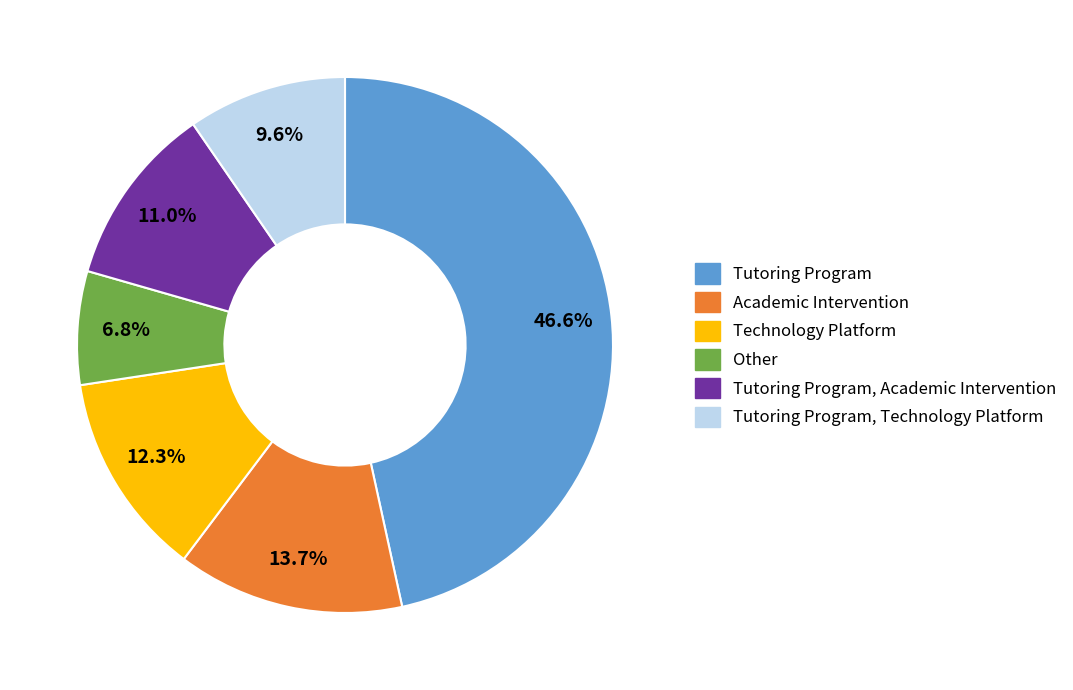

Is there any slice that represents more than half of the pie?

No